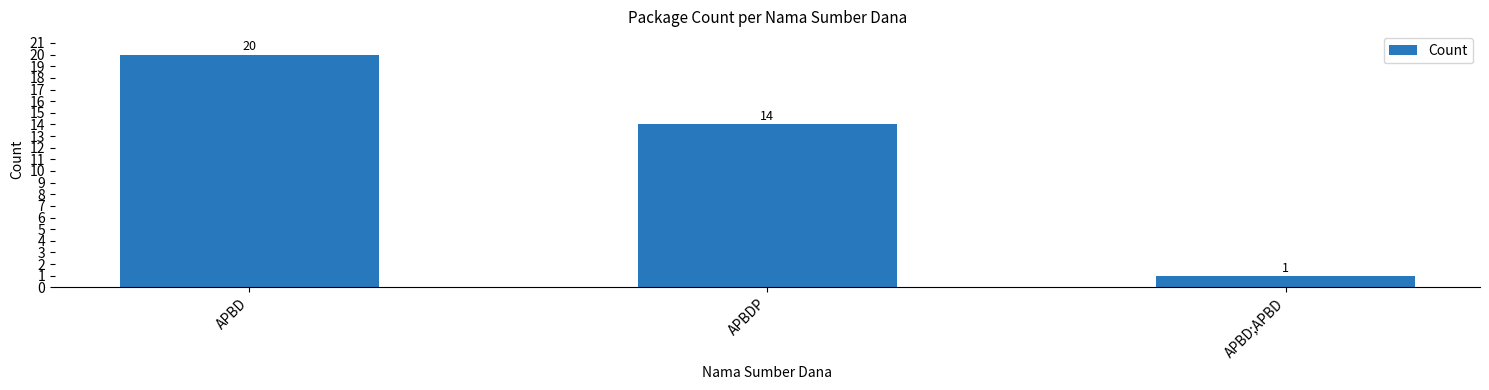

Rank the categories by value from highest to lowest.

APBD, APBDP, APBD;APBD